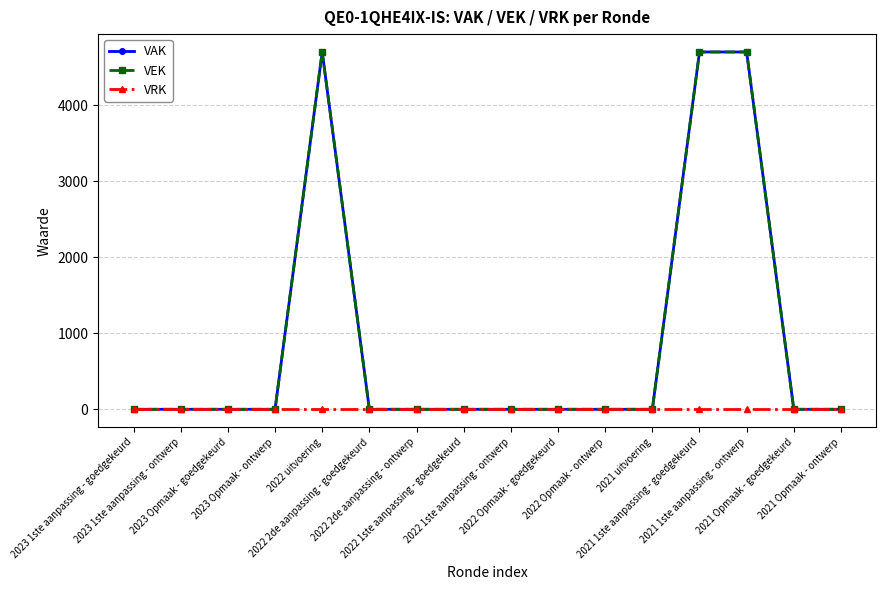

Rank the series at 2021 uitvoering from highest to lowest value.

VAK, VEK, VRK